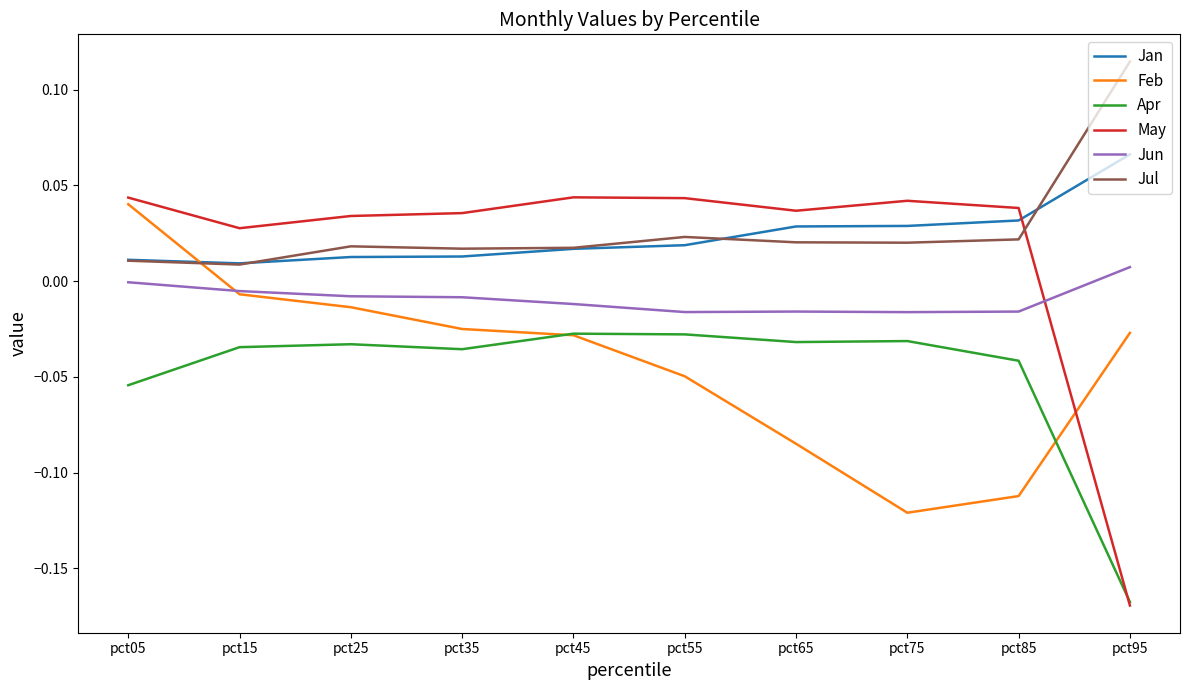

What are all the series names shown in the legend?

Jan, Feb, Apr, May, Jun, Jul